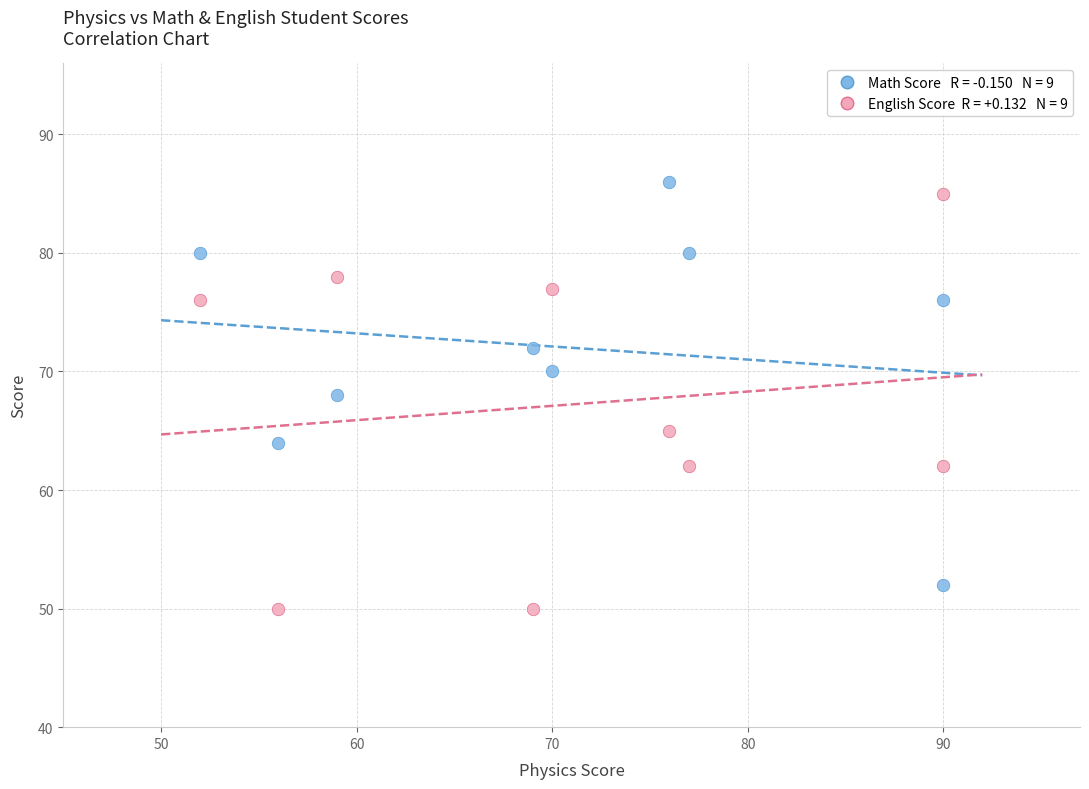

Across all data points, what is the range of Y values (max minus min)?

36